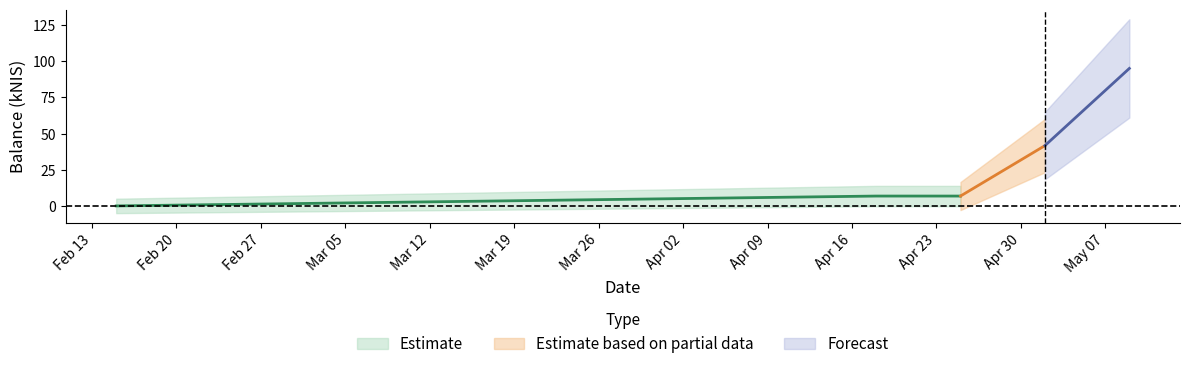

What is the sum of all values?

150.4